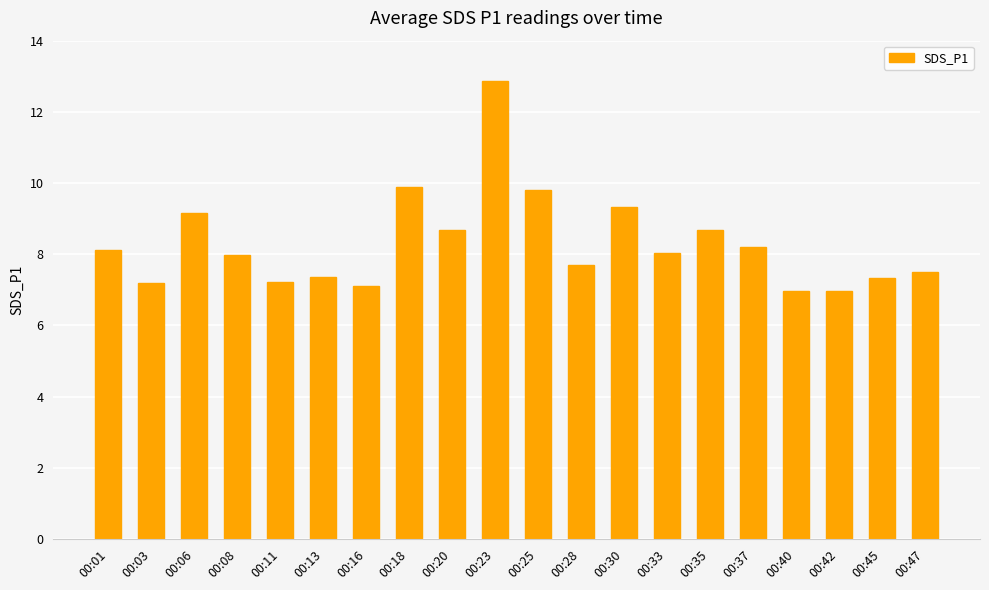

Where does the data first go above 8?

00:01